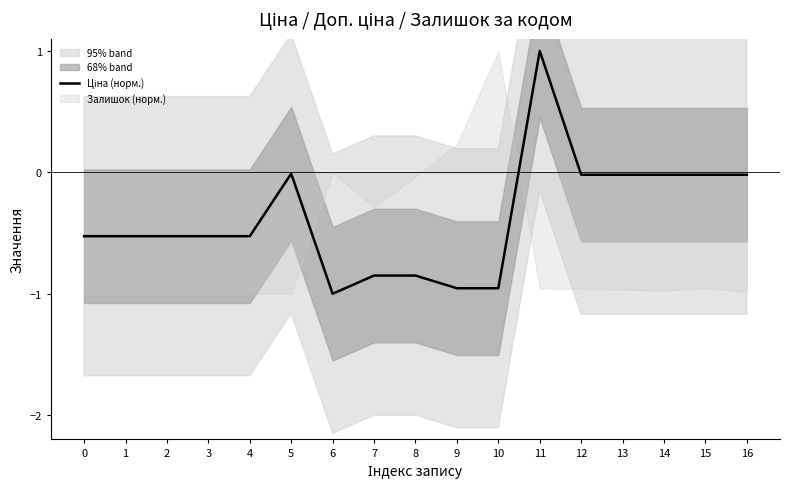

What is the difference between the maximum and second lowest values?

2.0